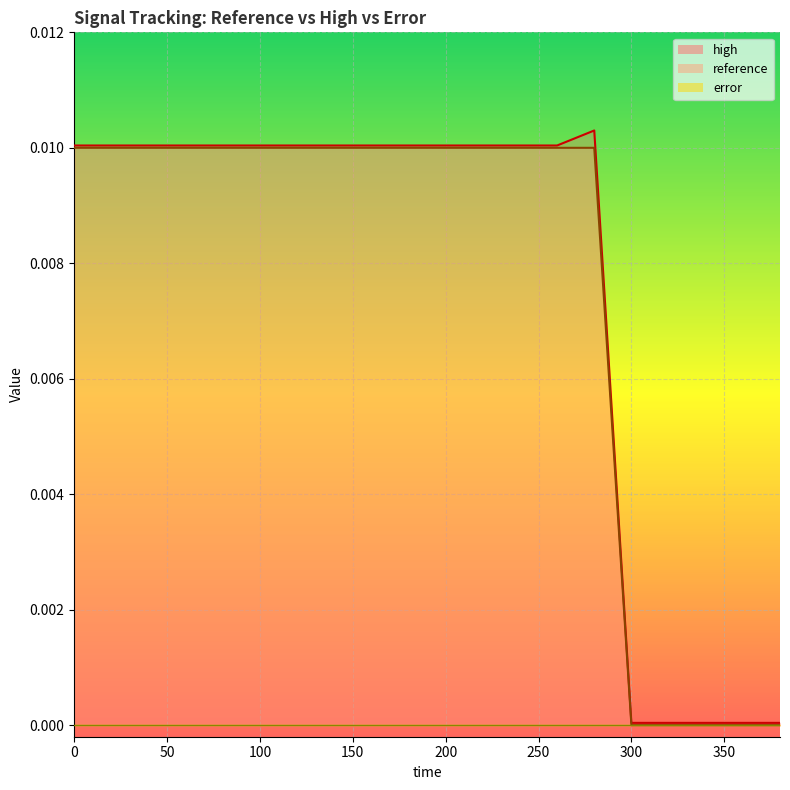

Is it true that reference equals 0.0 at 200?

True